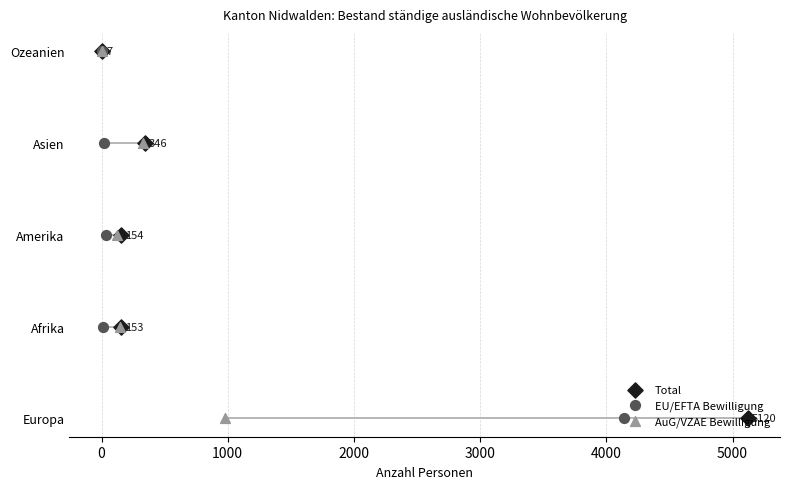

Which series has the largest total across all categories?

Total